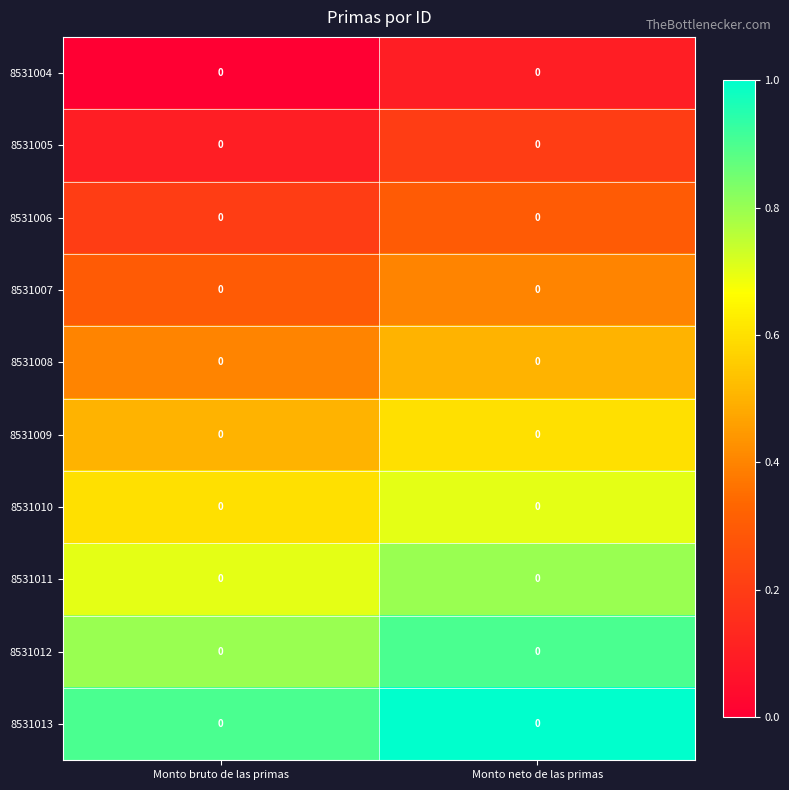

At which label does 8531008 reach its peak?

Monto neto de las primas